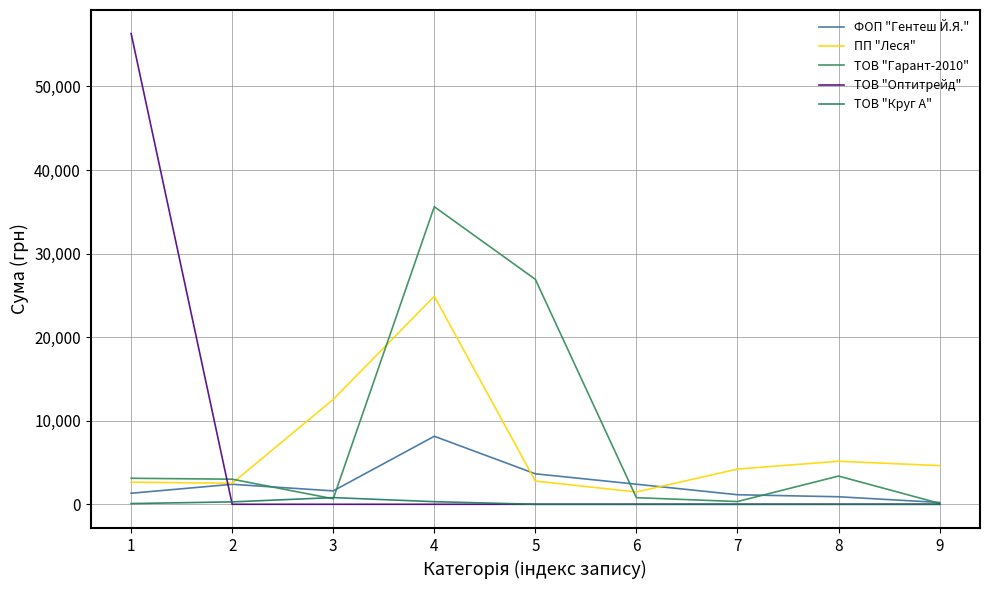

Does the chart have visible grid lines?

Yes